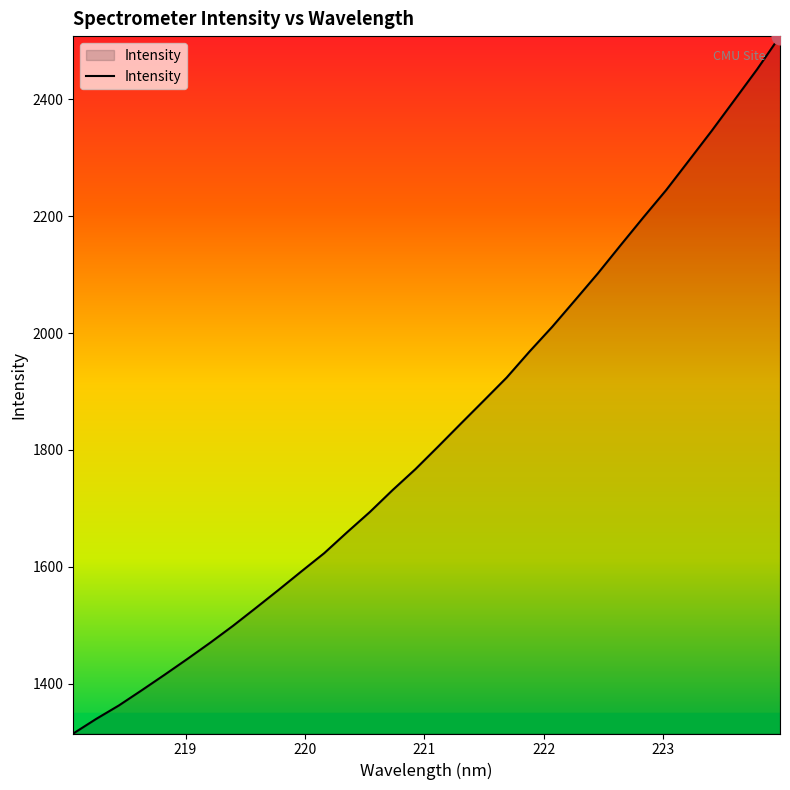

What is the maximum value shown in the chart?

2508.1